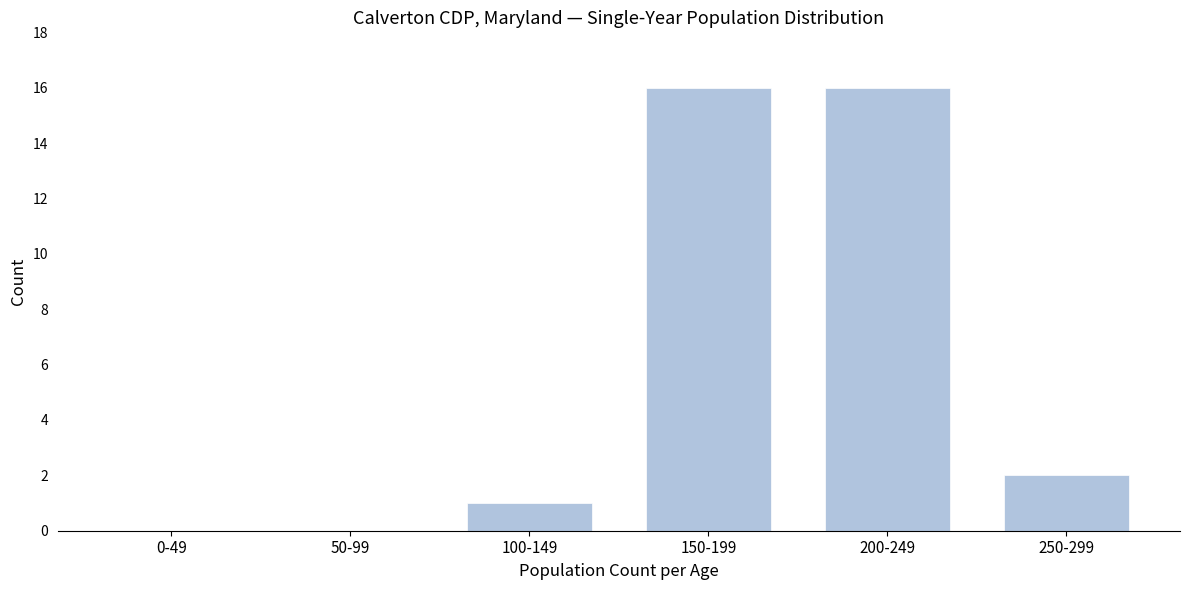

Reading left to right, transcribe all the data shown in this chart.

0-49=0	50-99=0	100-149=1	150-199=16	200-249=16	250-299=2